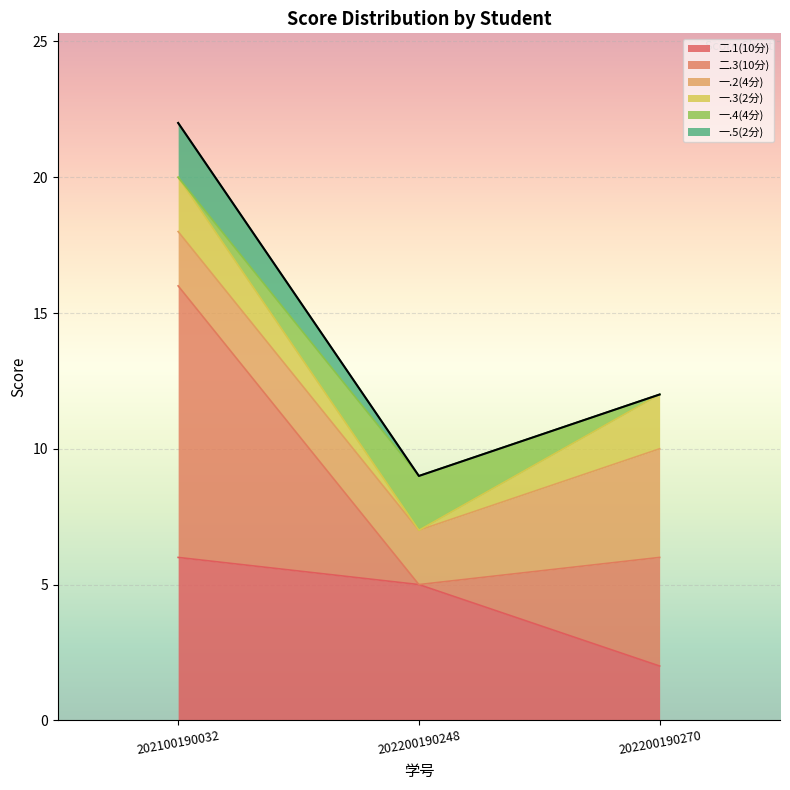

List the labels in order of 二.3(10分) value, largest first.

202100190032, 202200190270, 202200190248